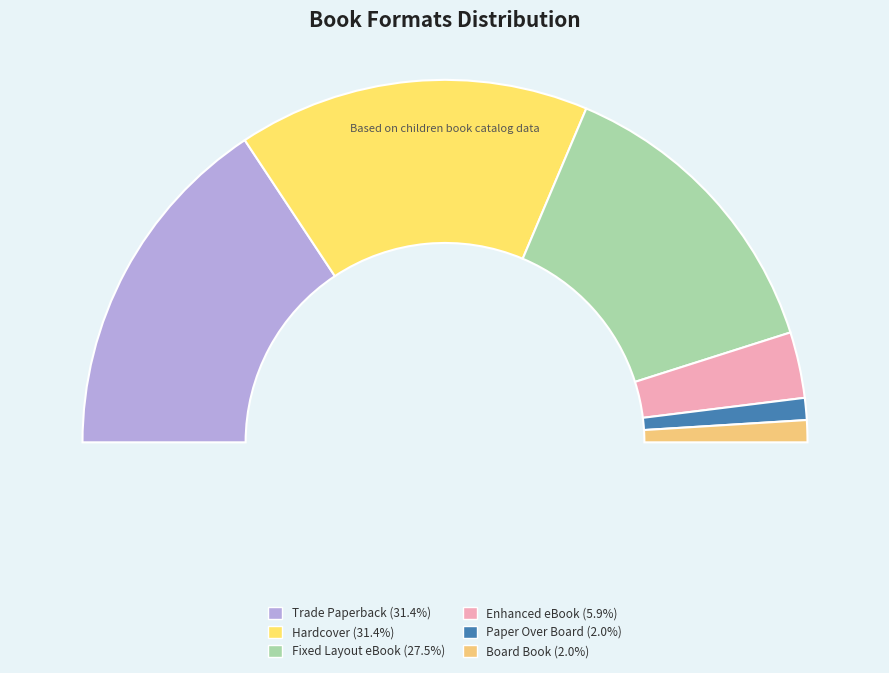

Combined, what portion of the pie is Trade Paperback and Hardcover?

62.7%